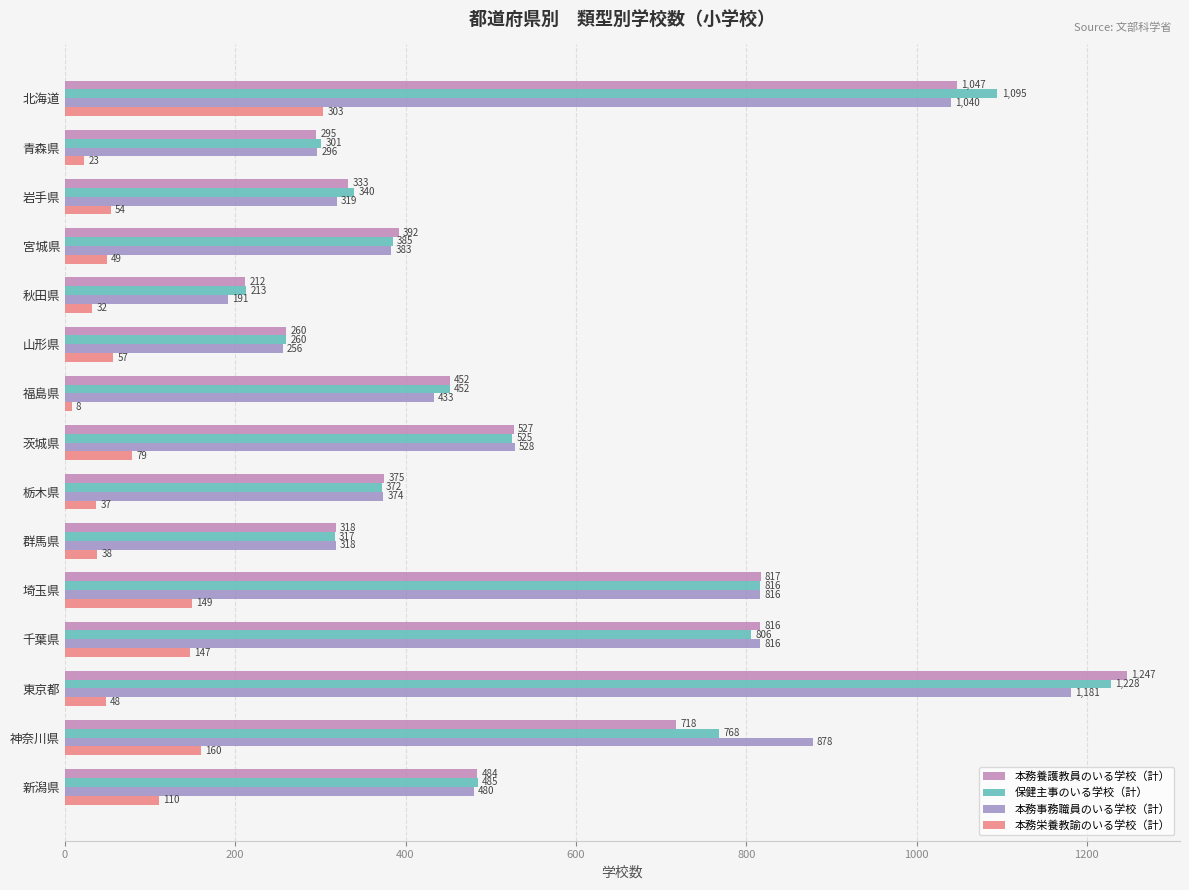

True or false: 保健主事のいる学校（計） has a value of 301 at 青森県.

True